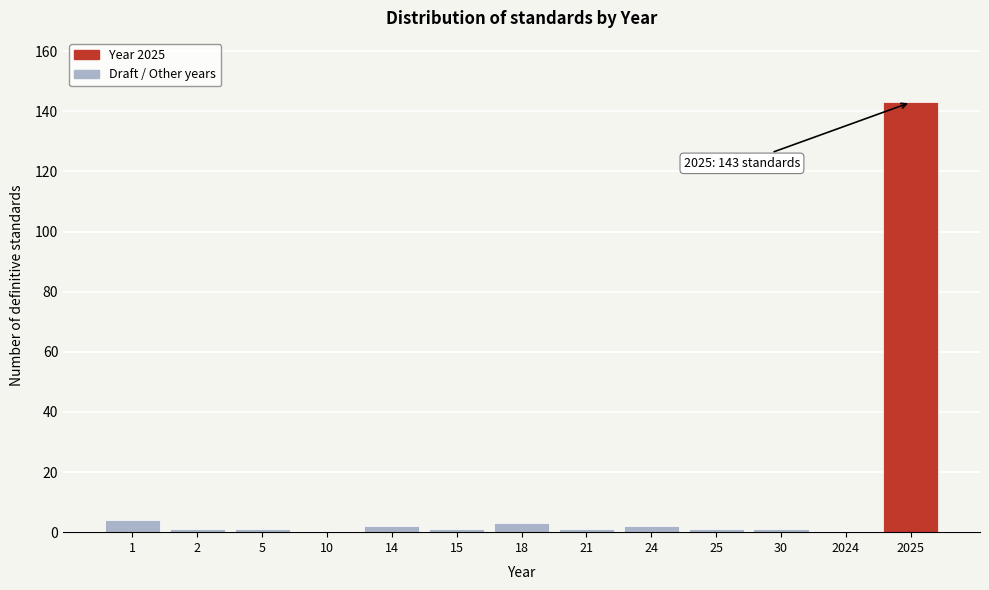

Reading left to right, list all the values displayed in this chart.

1=4	2=1	5=1	10=0	14=2	15=1	18=3	21=1	24=2	25=1	30=1	2024=0	2025=143